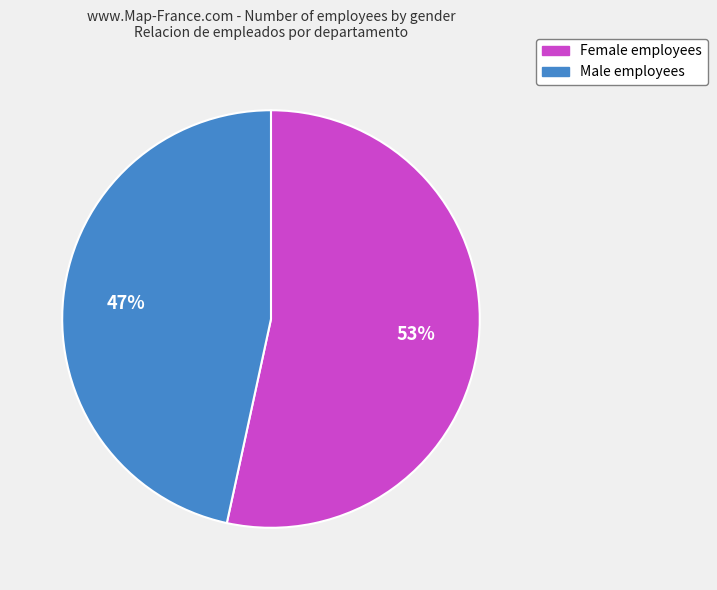

To the nearest percent, what is the average slice percentage?

50%